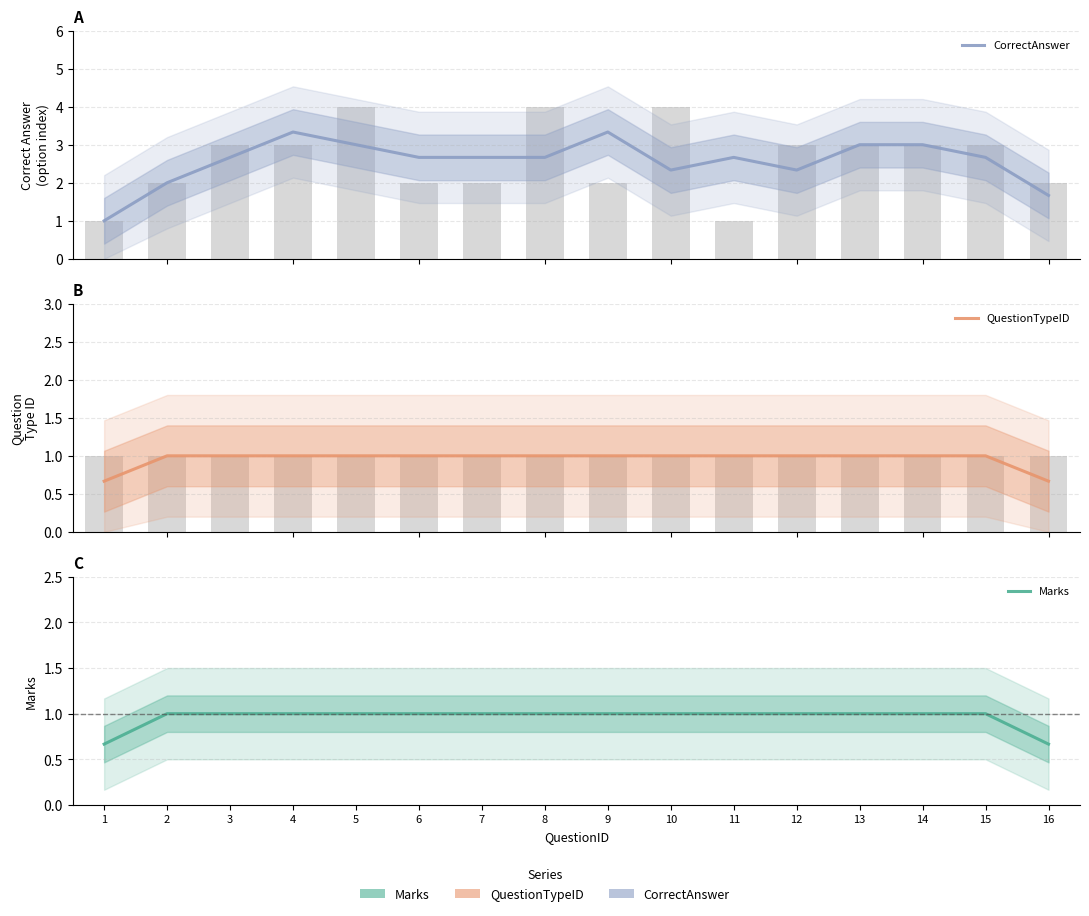

What is the sum of the QuestionTypeID values at 11 and 12?

2.0